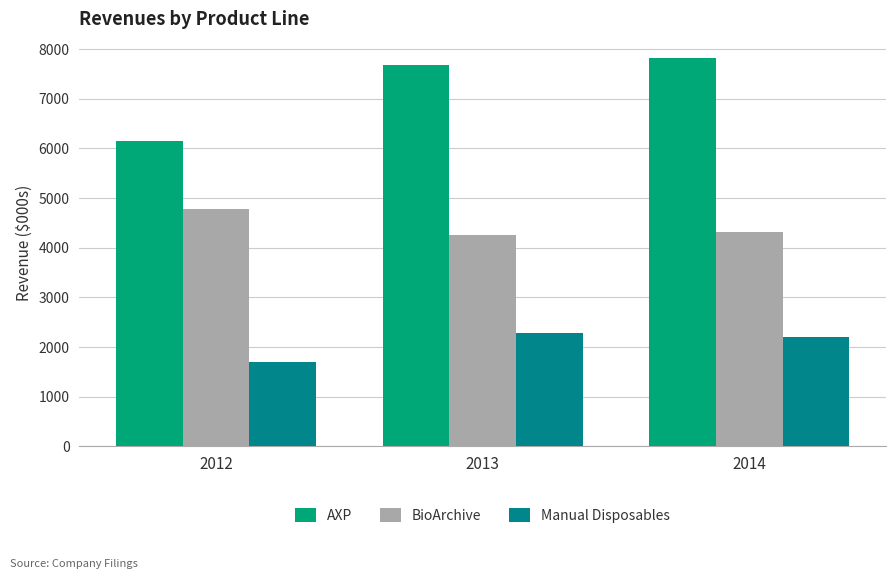

The value of Manual Disposables at 2013 is 3807. True or false?

False